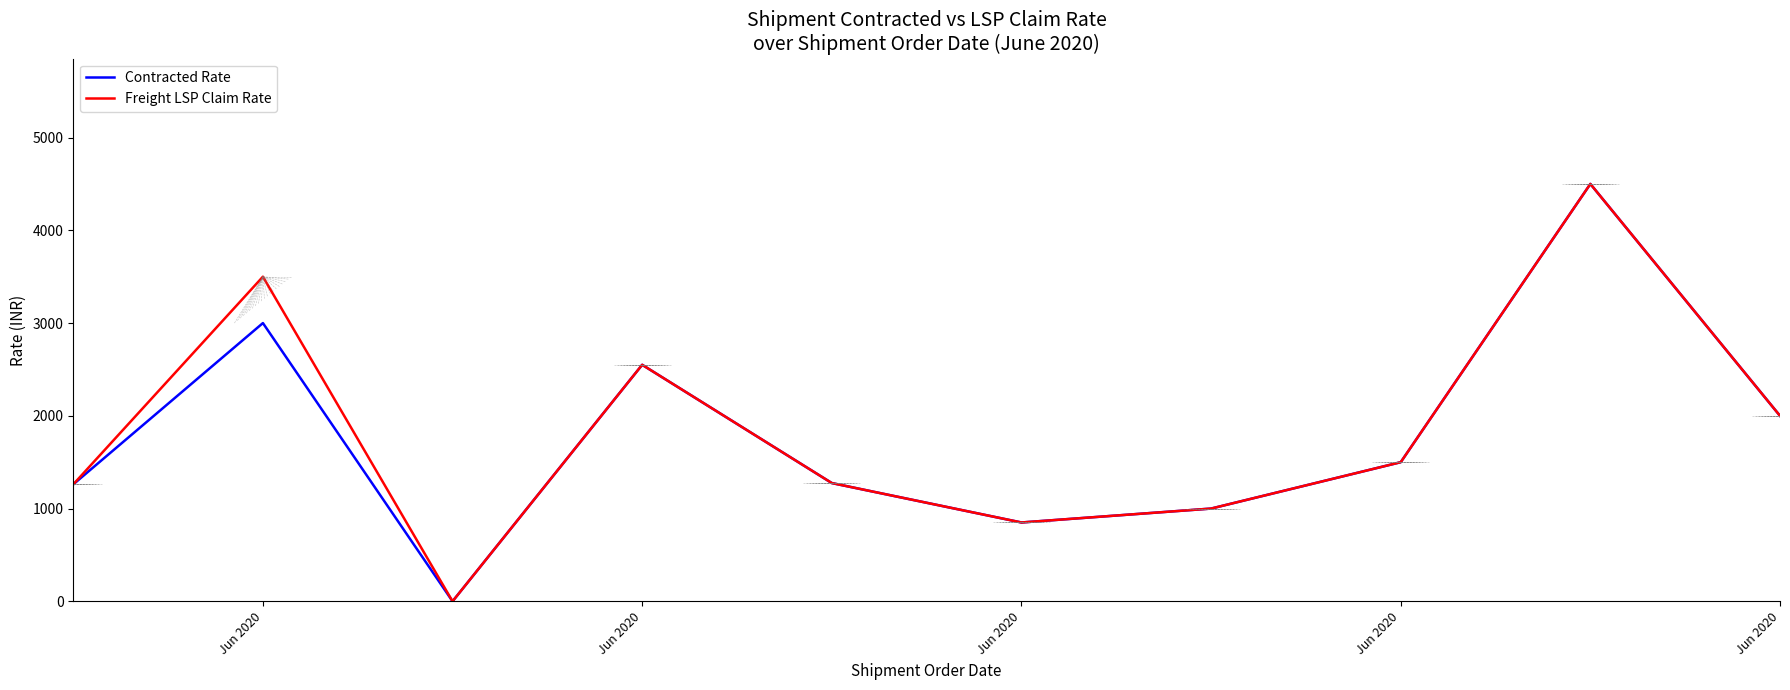

What is the label of the 4th point from the left?

Jun 2020